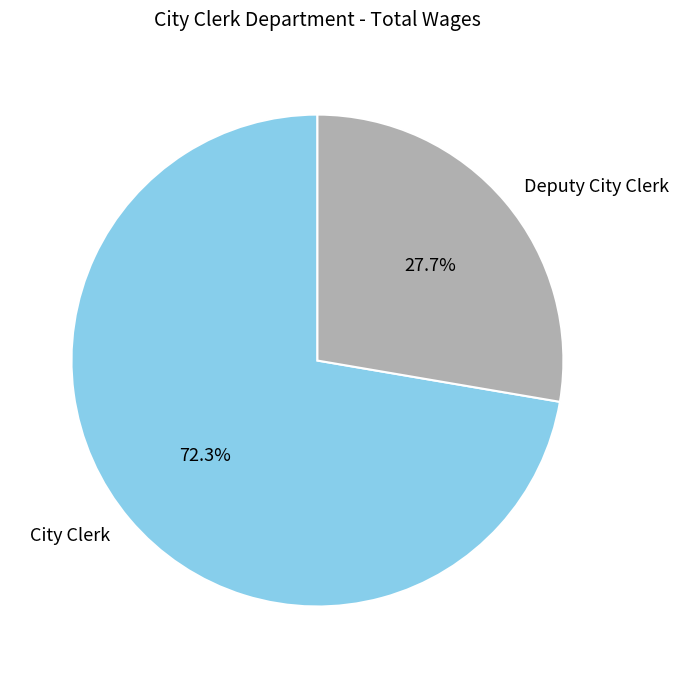

What is the total percentage of City Clerk and Deputy City Clerk?

100.0%